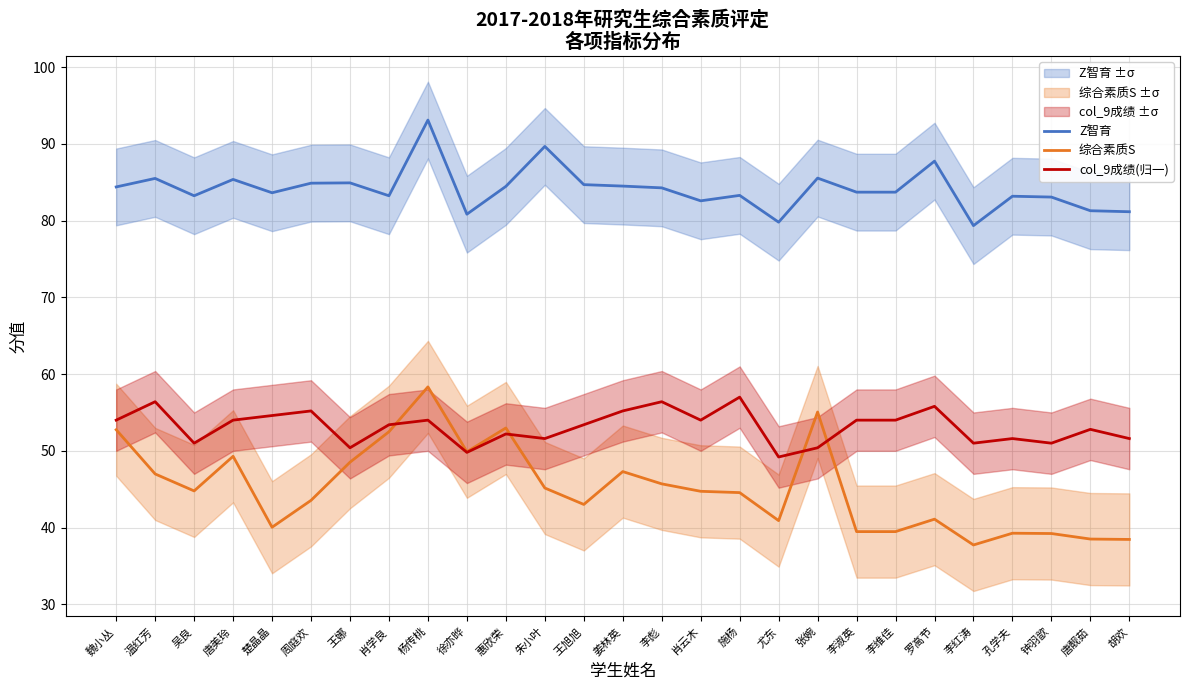

How many interior local peaks does the Z智育 series have?

9